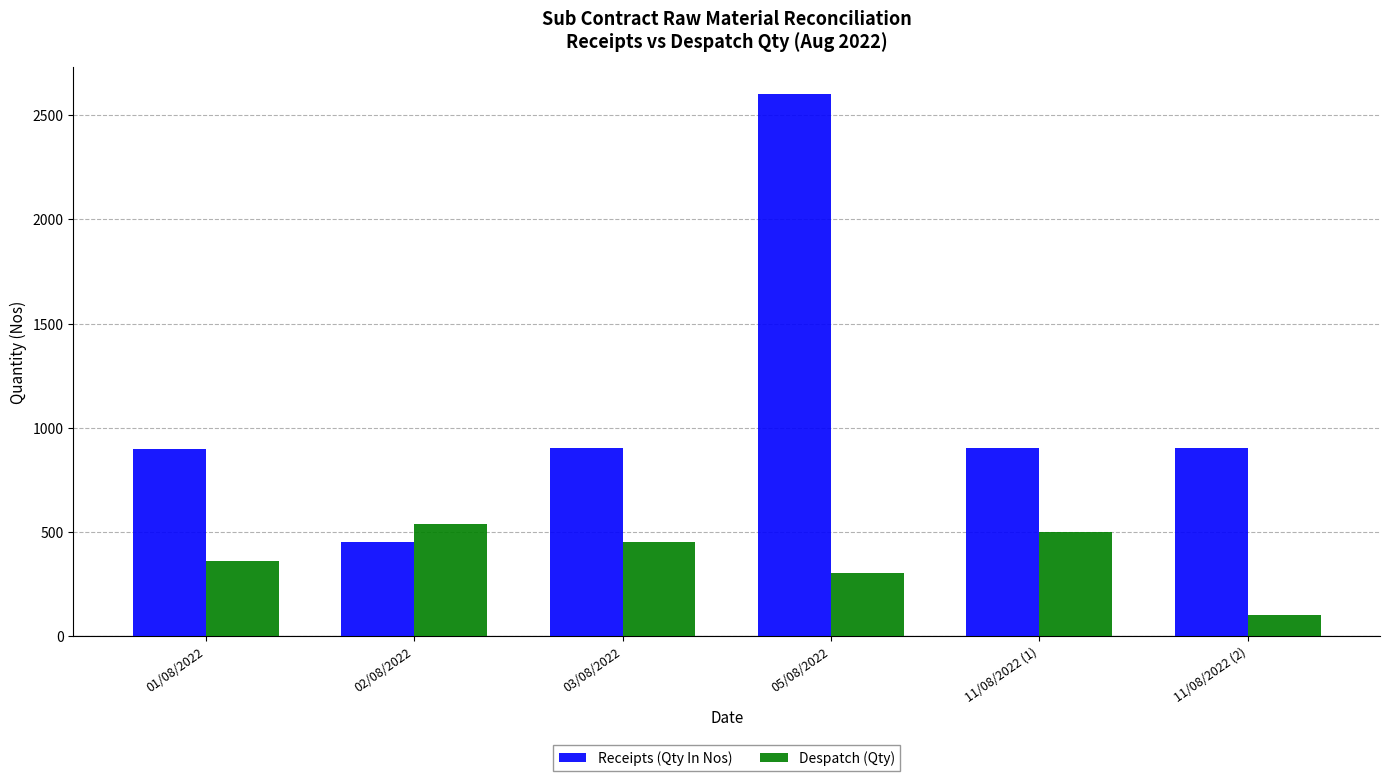

Rank the series by their average value, from lowest to highest.

Despatch (Qty), Receipts (Qty In Nos)